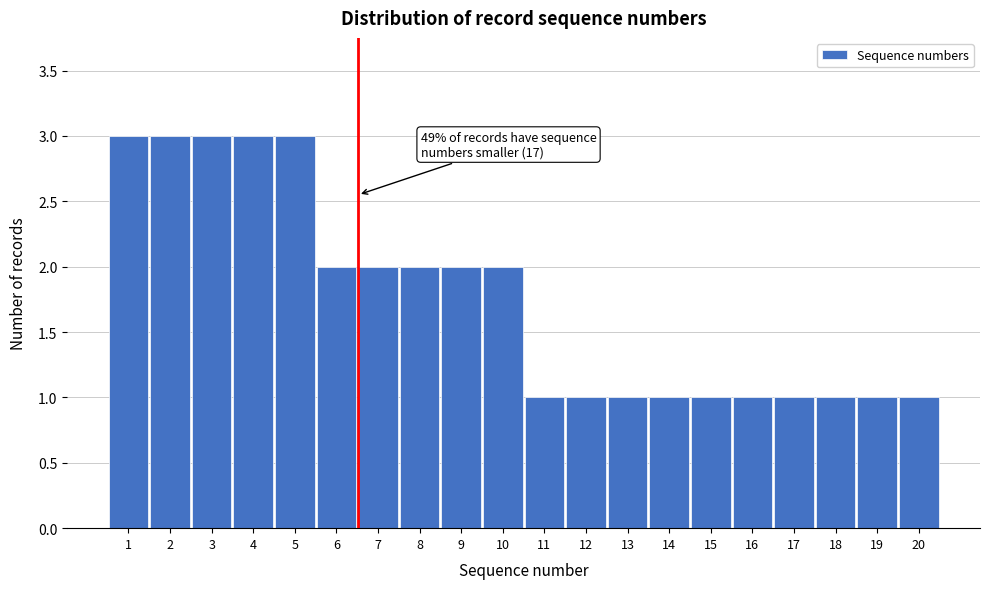

Reading right to left, what are all the values shown in this chart?

20=1	19=1	18=1	17=1	16=1	15=1	14=1	13=1	12=1	11=1	10=2	9=2	8=2	7=2	6=2	5=3	4=3	3=3	2=3	1=3